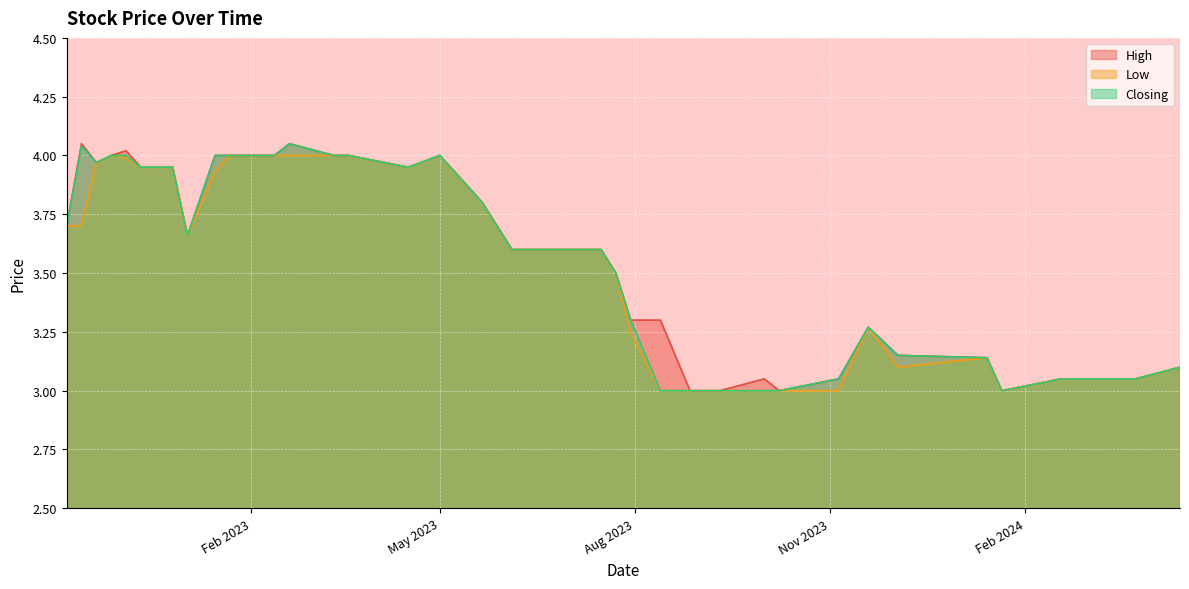

At how many categories does at least one series exceed 3?

35